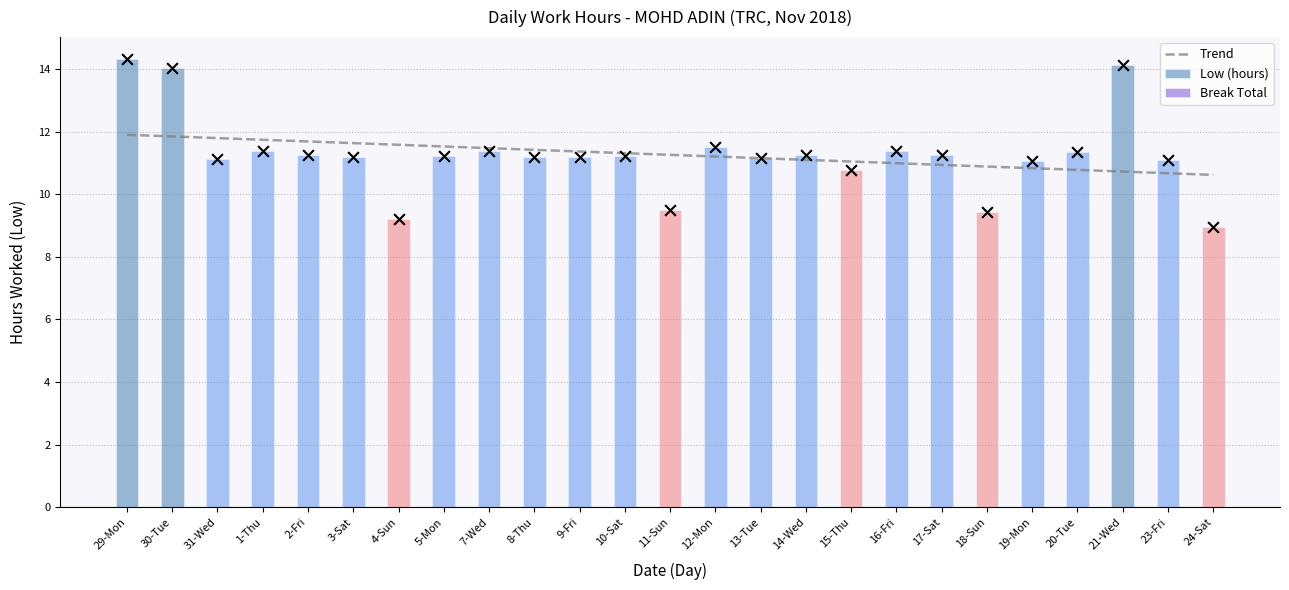

Which series contains the highest Y value?

Low (hours)